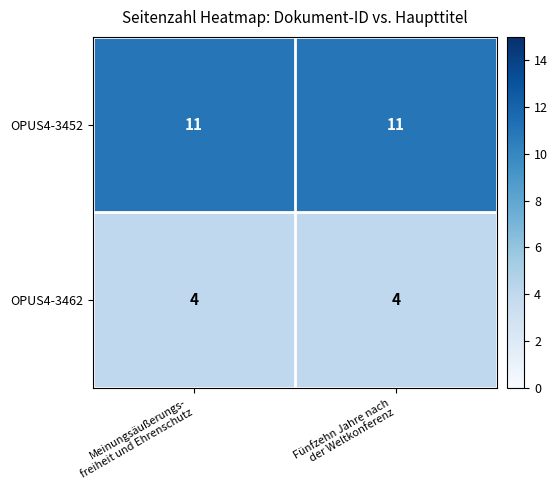

Which series has the largest total across all categories?

OPUS4-3452